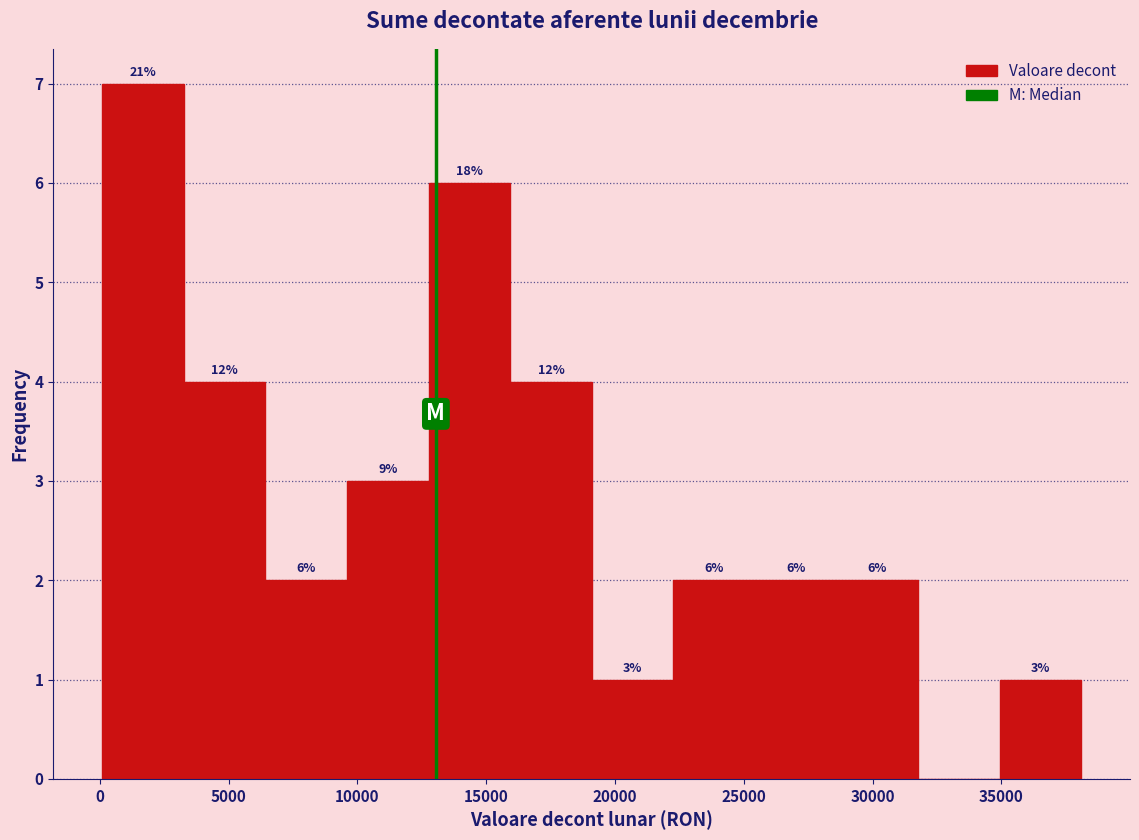

Which range on the x-axis has the tallest bar?

0 to 3500